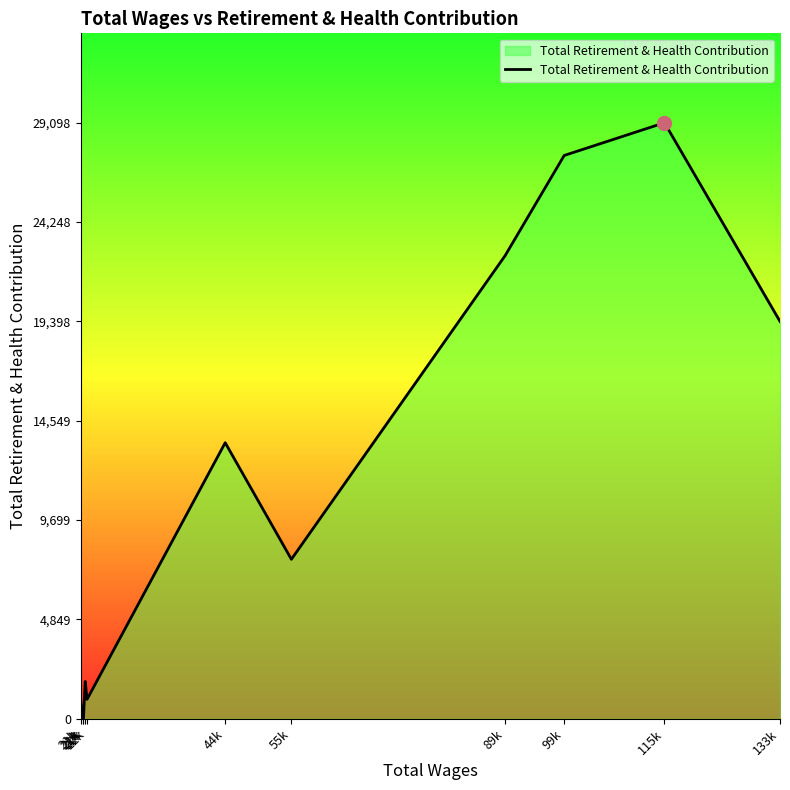

How many distinct data groups are displayed?

1